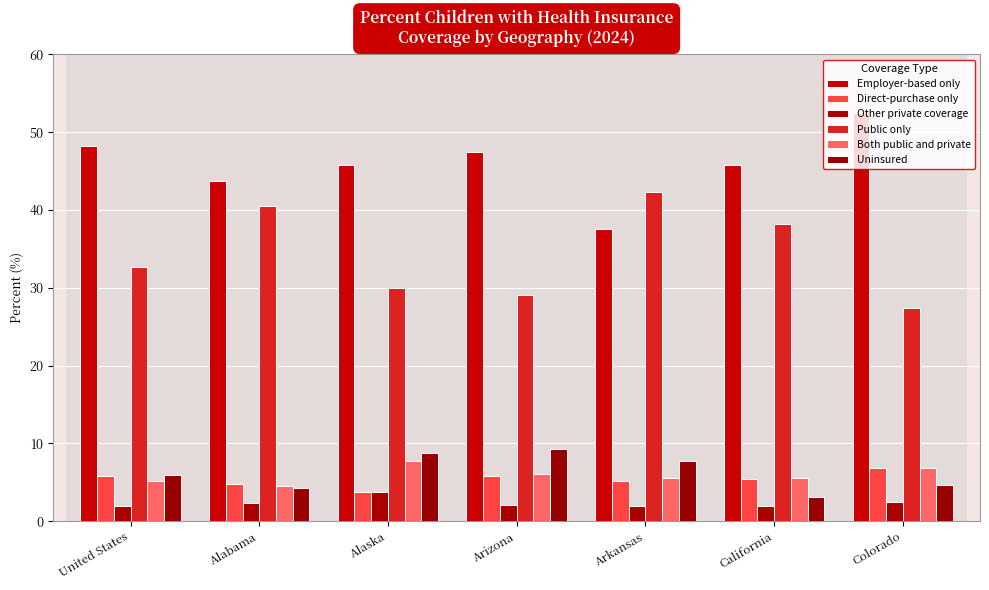

How many distinct data groups are displayed?

6